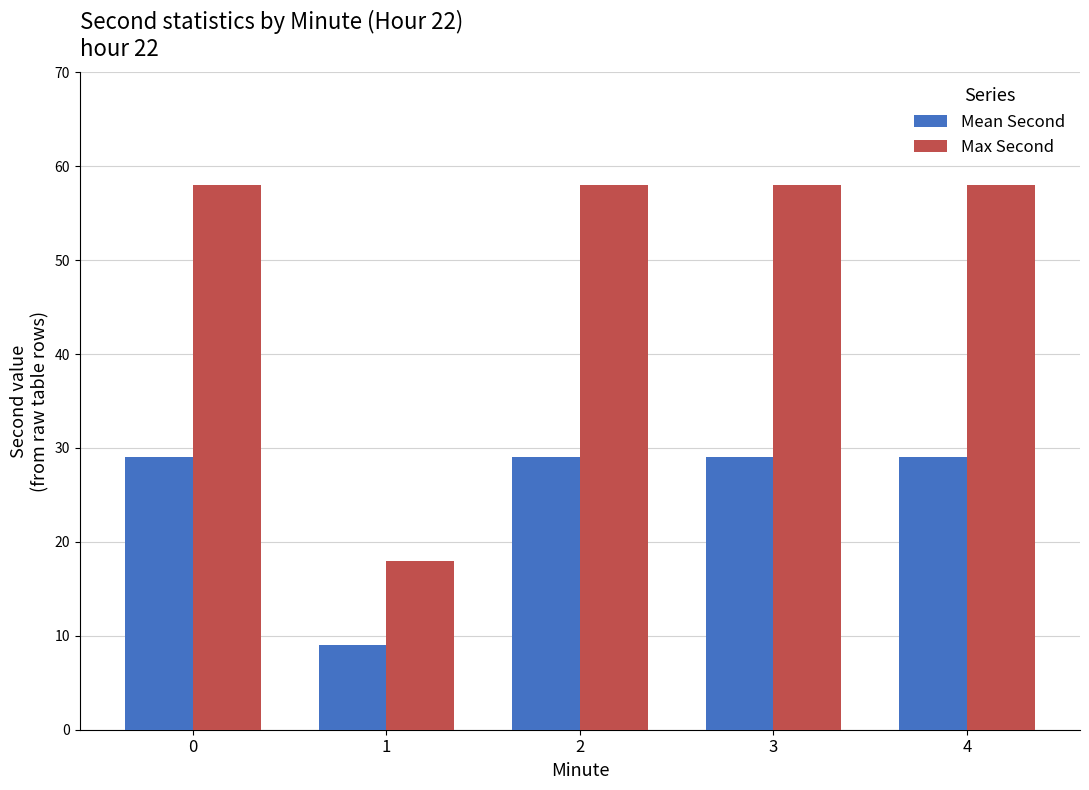

Which category has the lowest value in the Max Second series?

1